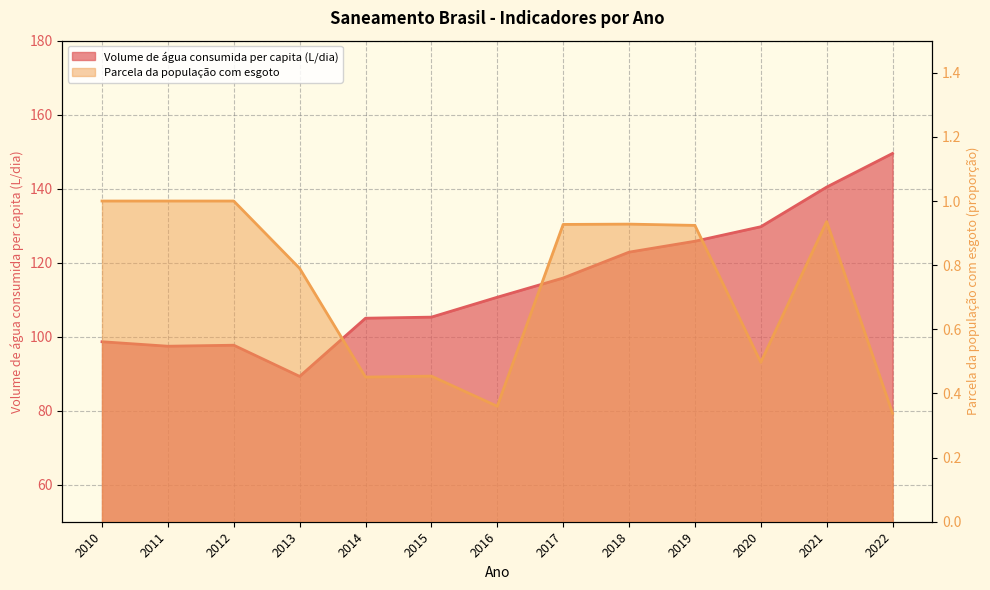

What is the difference between the highest and lowest values at 2016?

110.3